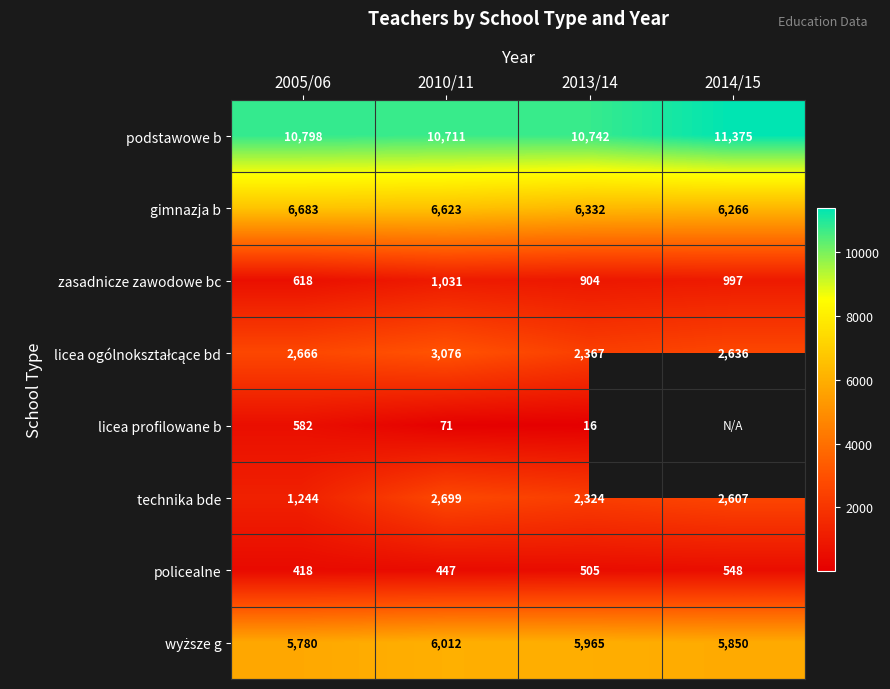

Is the value of podstawowe b at 2014/15 greater than the value of gimnazja b at 2005/06?

Yes